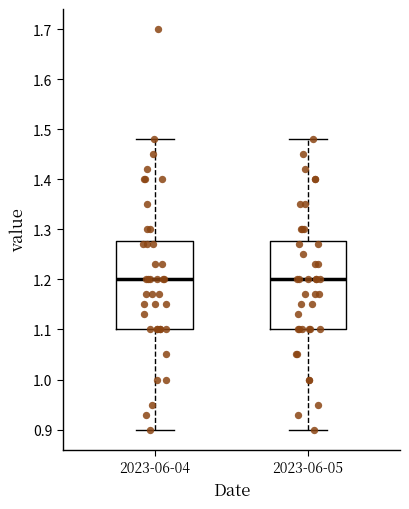

Reading left to right, read every box against the y-axis: the position of its median line, the range the box covers, and the ends of its whiskers. The values are not printed on the chart, so give them approximately, as read against the axis.

2023-06-04: median 1.20, box 1.10 to 1.28, whiskers 0.90 to 1.48
2023-06-05: median 1.20, box 1.10 to 1.28, whiskers 0.90 to 1.48